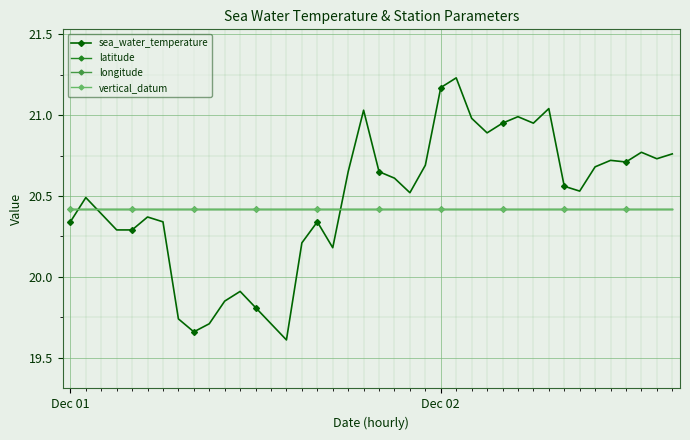

What is the sum of all longitude values?

816.8